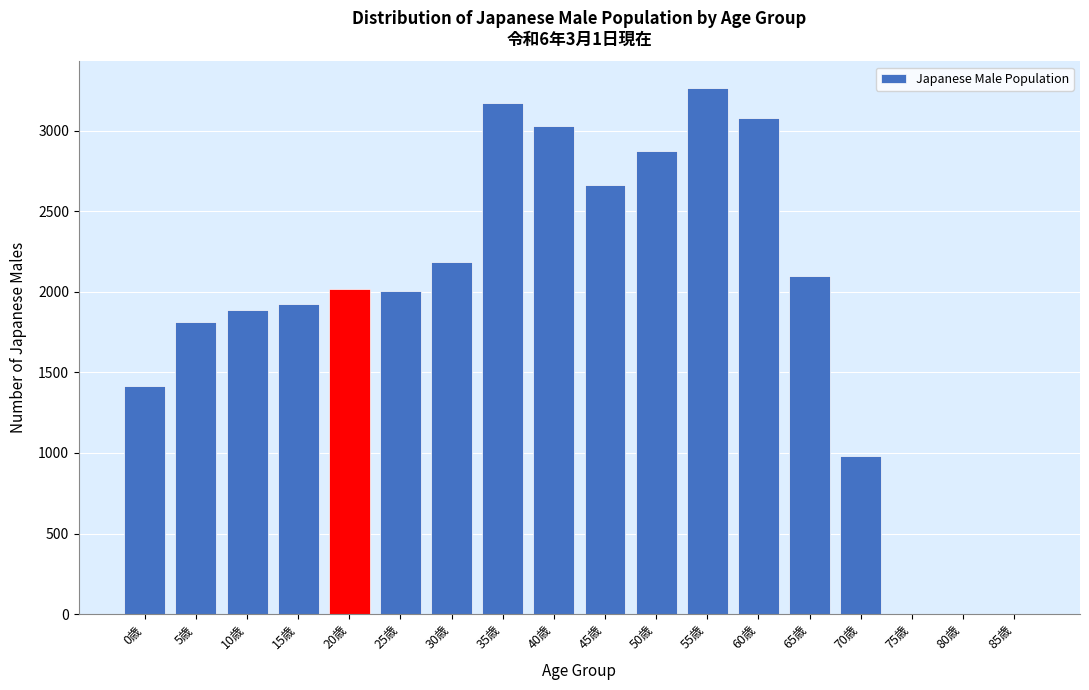

Reading left to right, list all the values displayed in this chart.

0歳=1417	5歳=1814	10歳=1884	15歳=1926	20歳=2020	25歳=2005	30歳=2186	35歳=3173	40歳=3027	45歳=2661	50歳=2875	55歳=3265	60歳=3075	65歳=2098	70歳=983	75歳=0	80歳=0	85歳=0